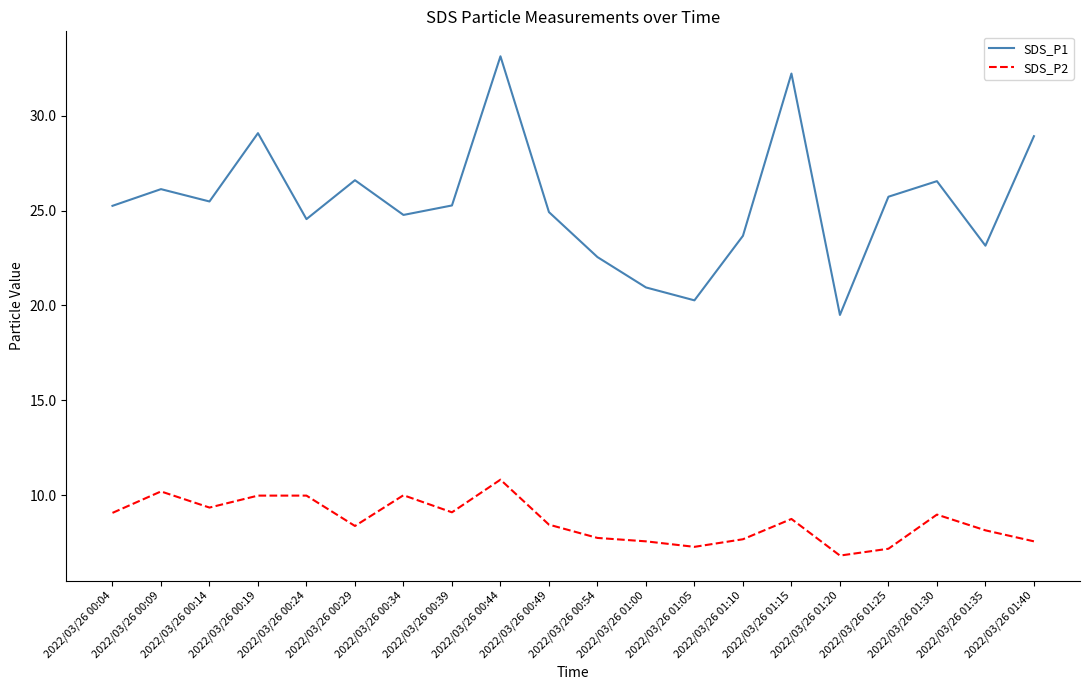

What position from the left is 2022/03/26 01:10?

14